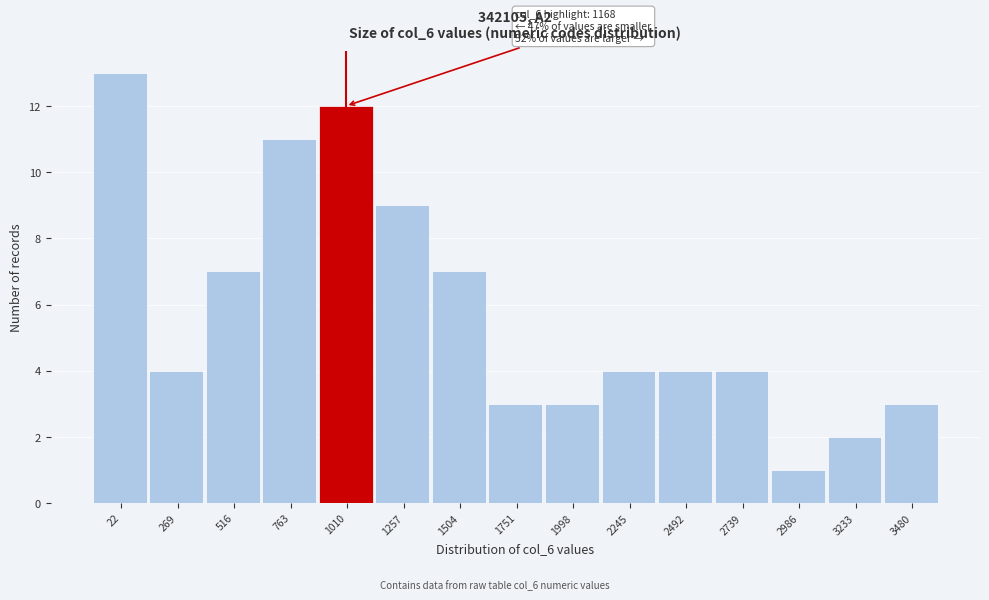

Reading right to left, extract all data points from this chart.

3480=3	3233=2	2986=1	2739=4	2492=4	2245=4	1998=3	1751=3	1504=7	1257=9	1010=12	763=11	516=7	269=4	22=13